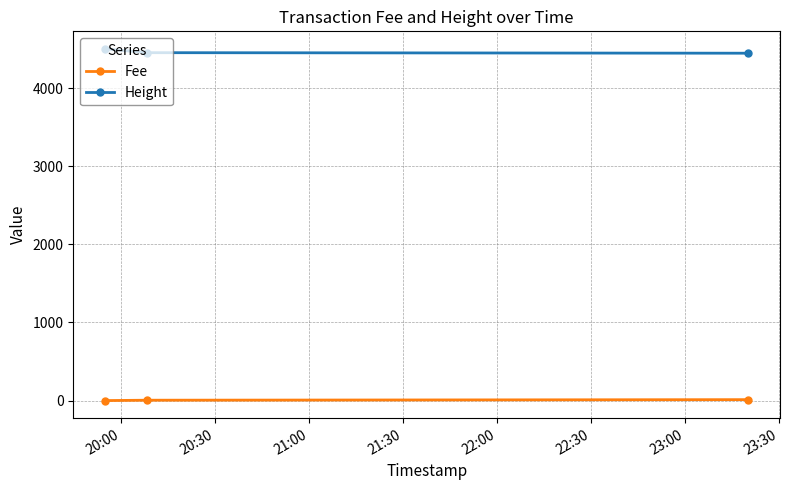

What is the difference between the maximum and minimum values in the Fee series?

12.0